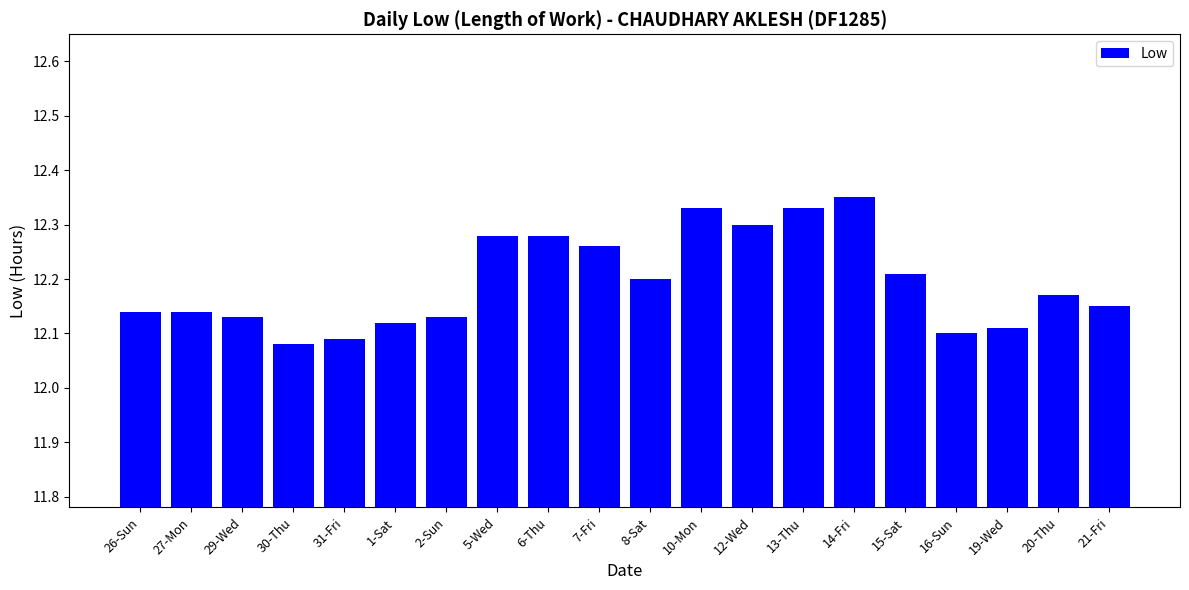

What is the label of the 7th bar from the left?

2-Sun